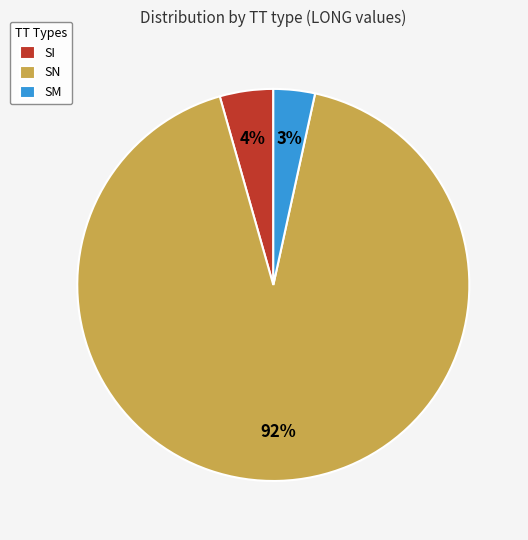

Which slice is the smallest?

SM